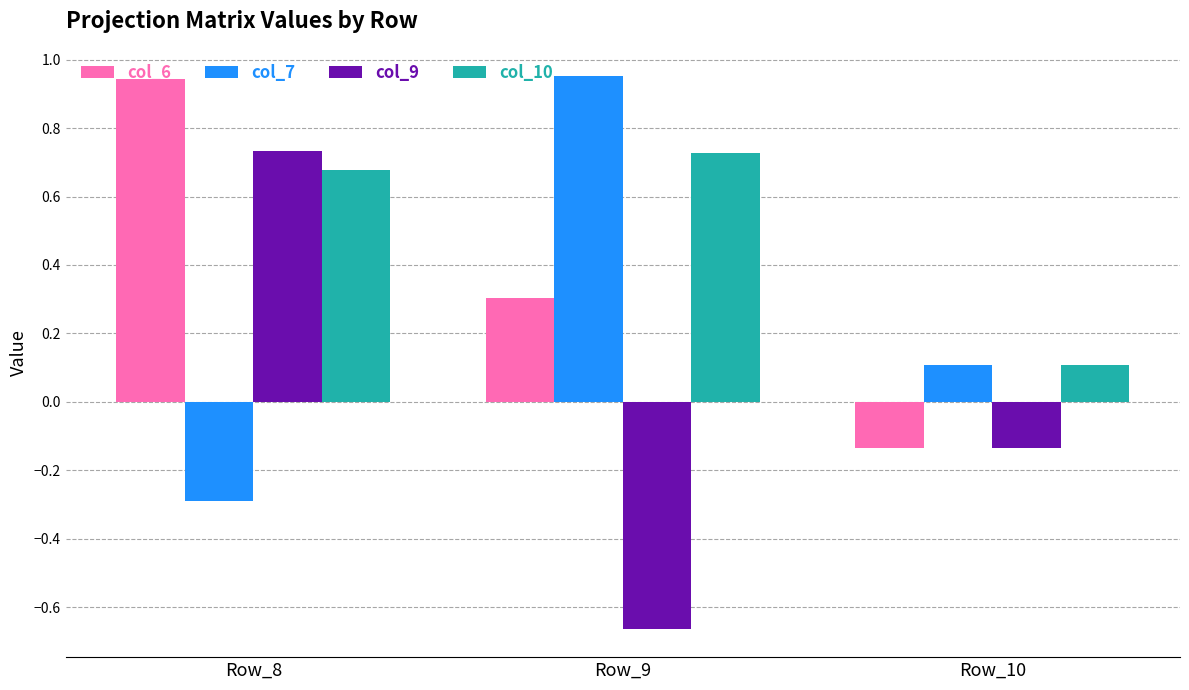

Which label corresponds to the smallest value in the chart?

Row_9